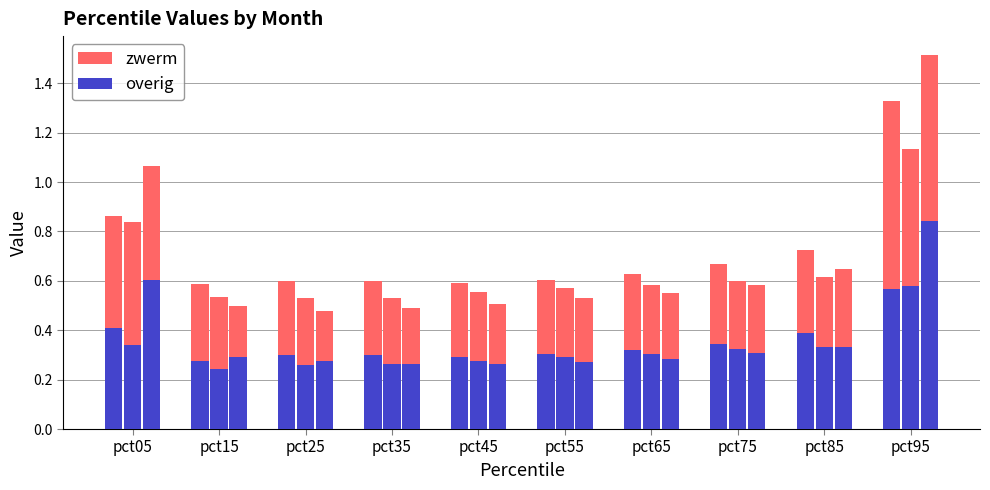

What is the total value across all series at pct75?

0.7